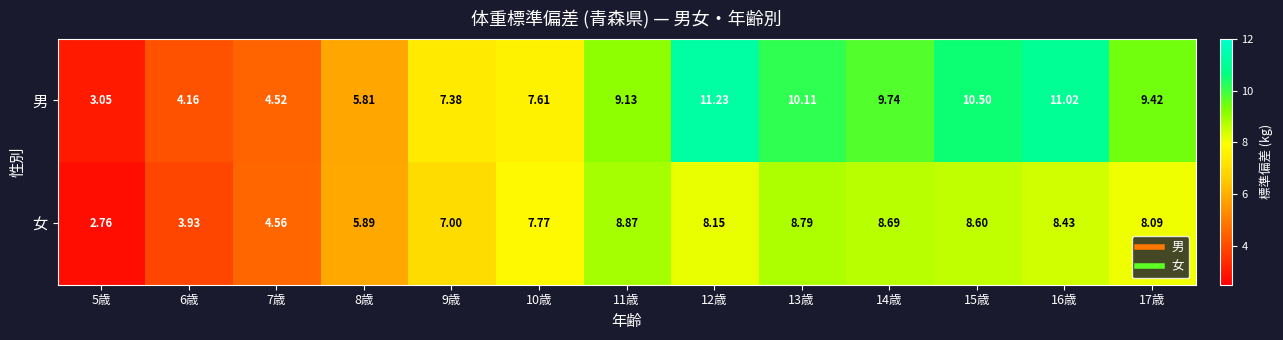

Rank the series by their average value, from highest to lowest.

男, 女